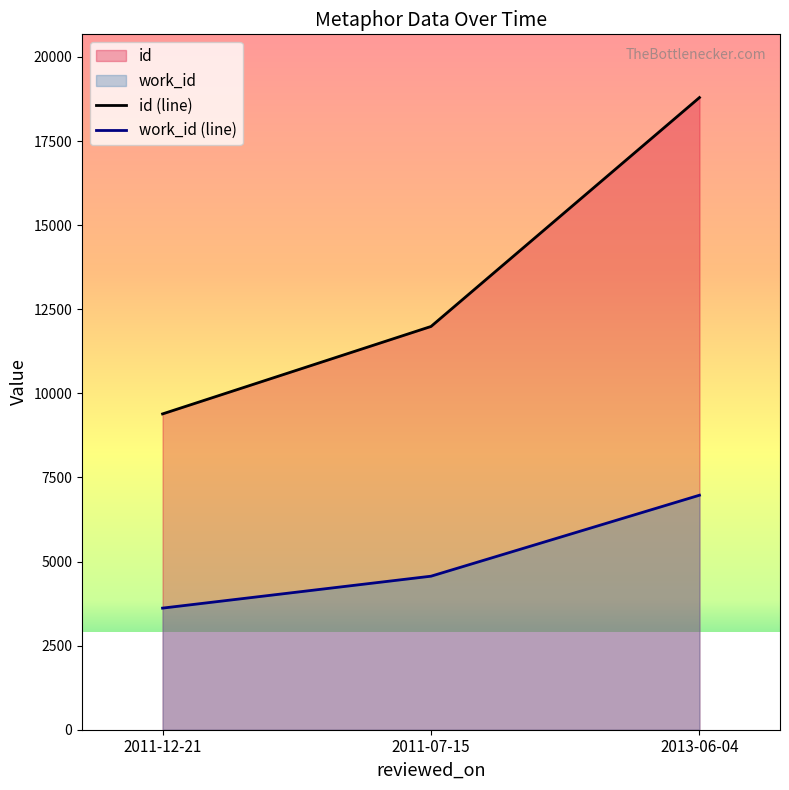

Is the value of id (line) at 2013-06-04 greater than the value of work_id (line) at 2011-12-21?

Yes